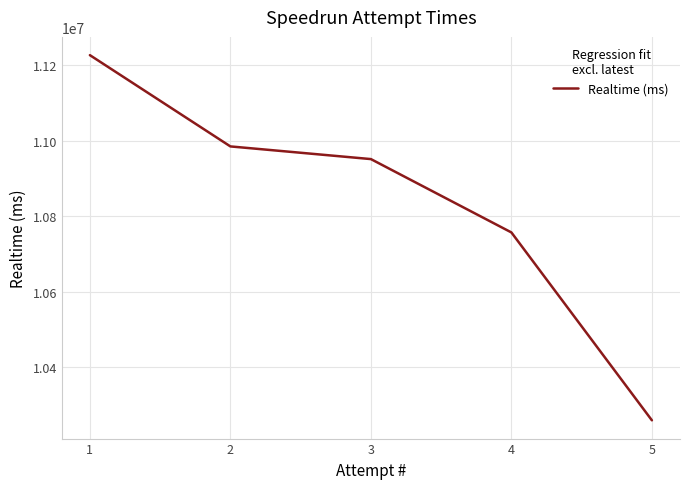

What is the greatest value displayed?

11226082